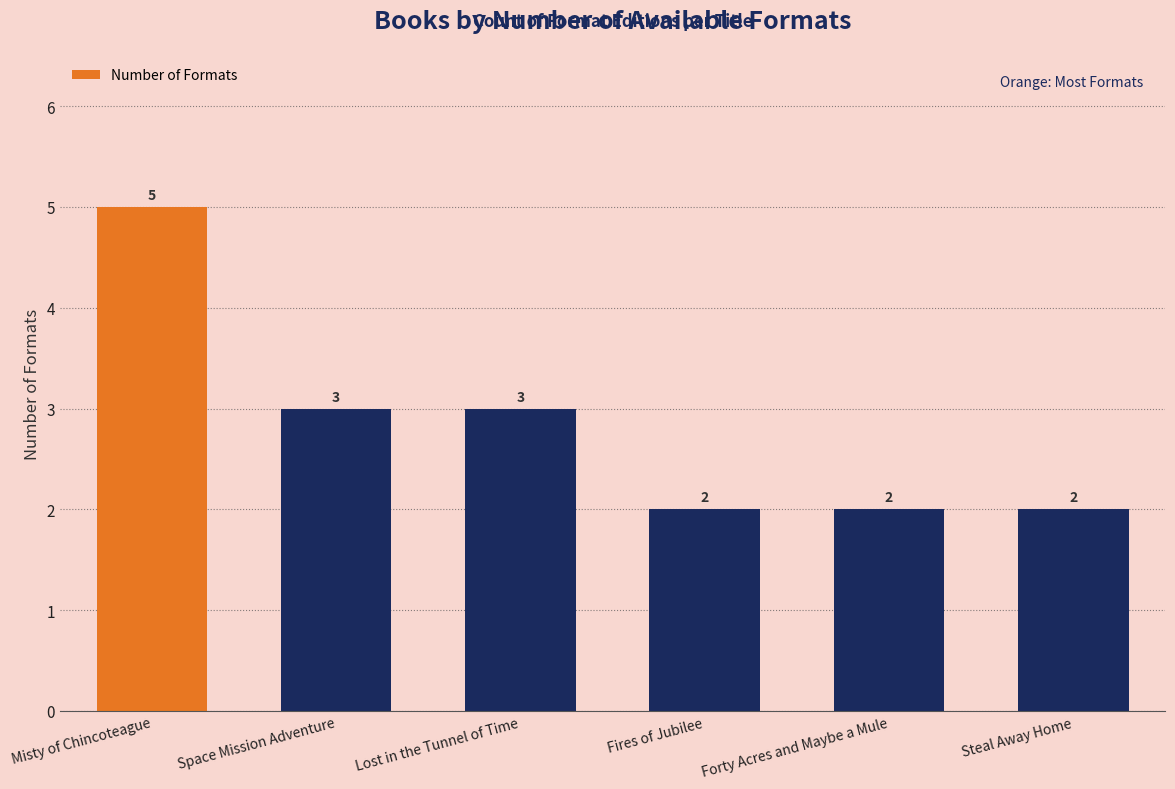

Approximately how many times larger is the value at Lost in the Tunnel of Time compared to Space Mission Adventure?

1.0